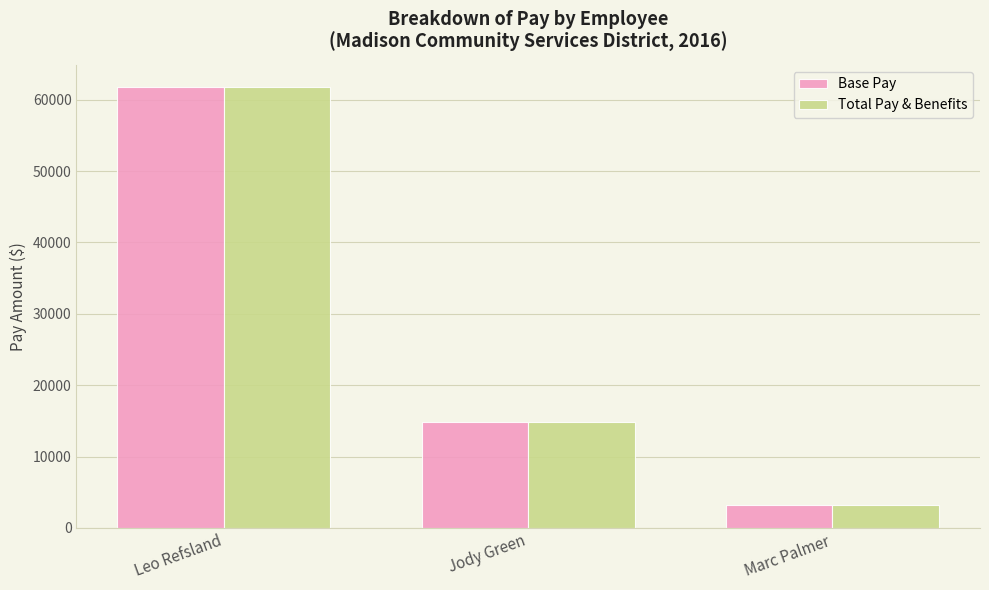

At which category does the chart reach its peak across all series?

Leo Refsland